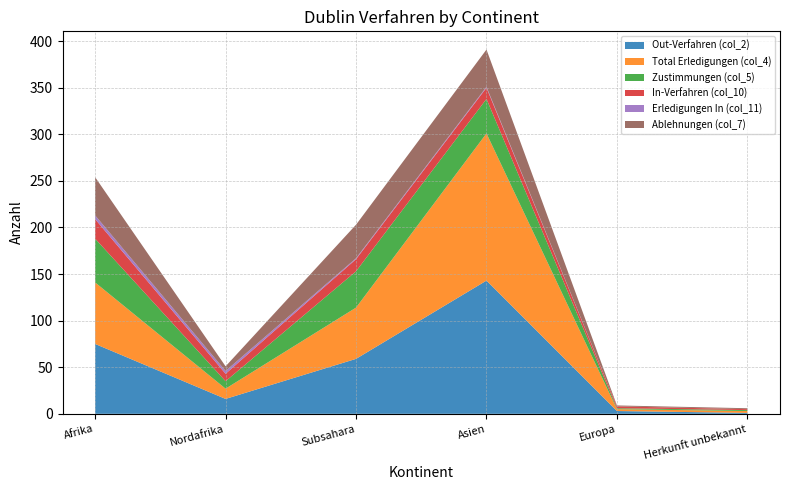

Reading right to left, transcribe all the data shown in this chart.

Out-Verfahren (col_2): Herkunft unbekannt=1	Europa=3	Asien=143	Subsahara=59	Nordafrika=16	Afrika=75
Total Erledigungen (col_4): Herkunft unbekannt=2	Europa=2	Asien=158	Subsahara=55	Nordafrika=11	Afrika=66
Zustimmungen (col_5): Herkunft unbekannt=1	Europa=1	Asien=37	Subsahara=39	Nordafrika=8	Afrika=47
In-Verfahren (col_10): Herkunft unbekannt=1	Europa=2	Asien=12	Subsahara=13	Nordafrika=8	Afrika=21
Erledigungen In (col_11): Herkunft unbekannt=0	Europa=0	Asien=1	Subsahara=1	Nordafrika=3	Afrika=4
Ablehnungen (col_7): Herkunft unbekannt=1	Europa=1	Asien=40	Subsahara=36	Nordafrika=5	Afrika=41